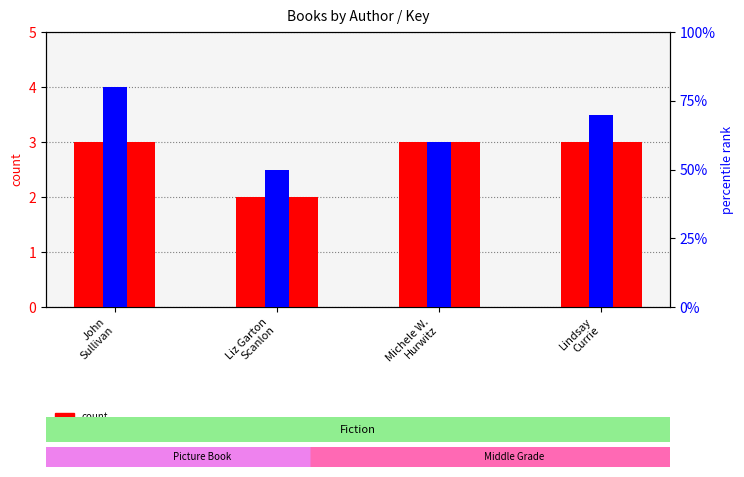

Rank the series by their maximum value, from lowest to highest.

percentile rank within the sample, count